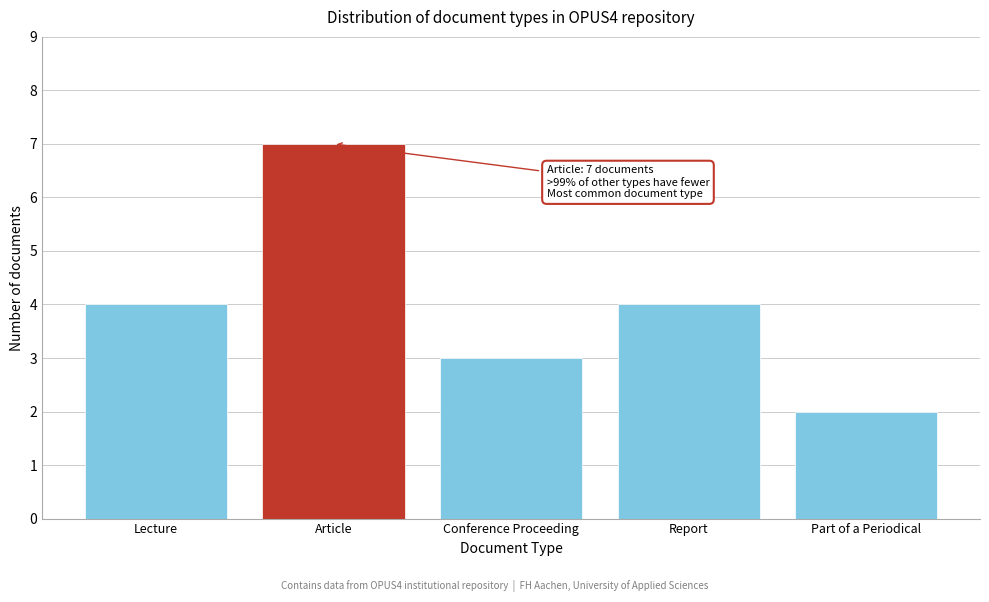

Reading right to left, extract all data points from this chart.

Part of a Periodical=2	Report=4	Conference Proceeding=3	Article=7	Lecture=4